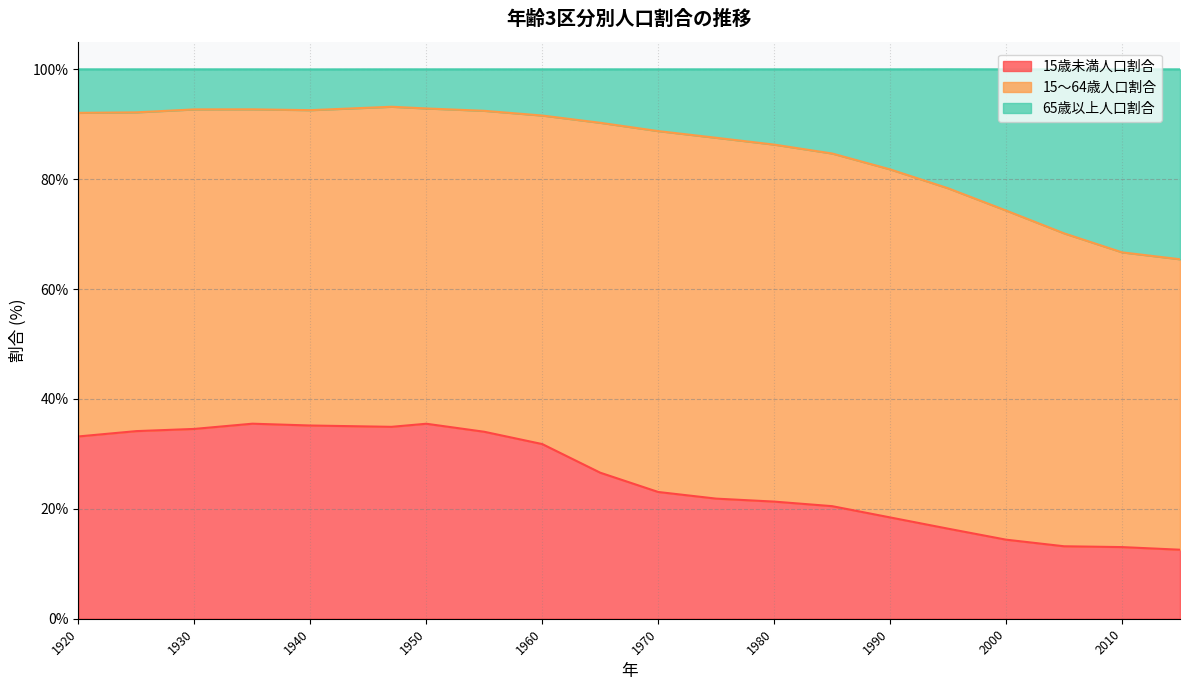

What is the lowest value of the 15歳未満人口割合 series?

12.6